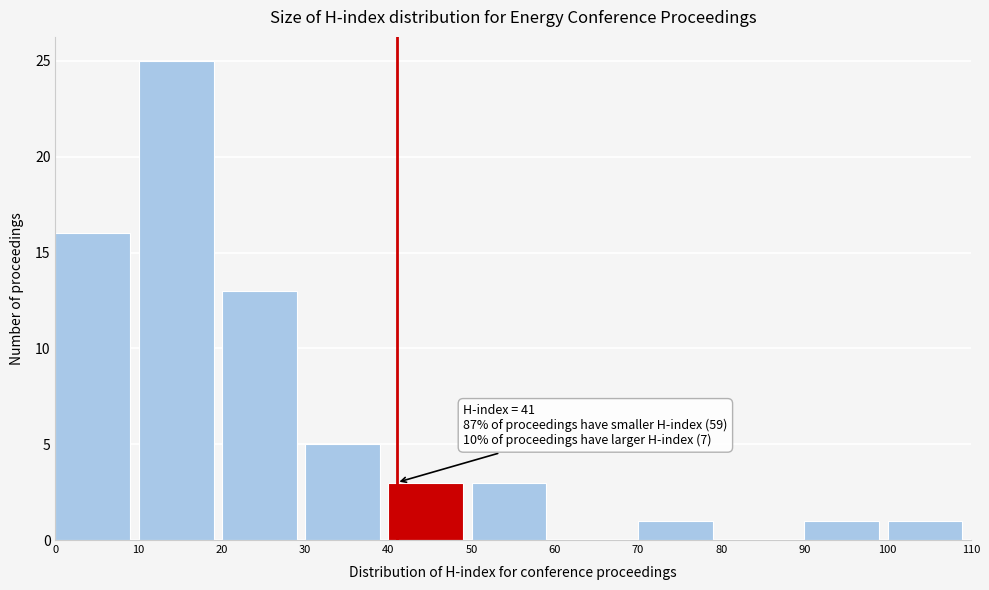

Over which range of the x-axis is the bar tallest?

10 to 20